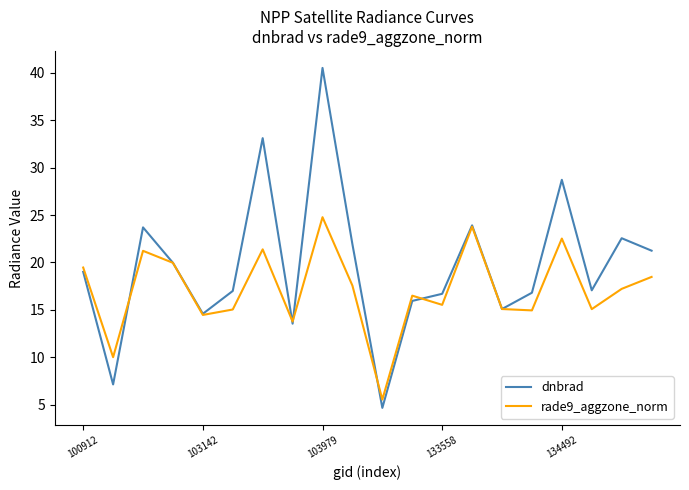

In rade9_aggzone_norm, how many points are lower than both neighbors (excluding endpoints)?

7